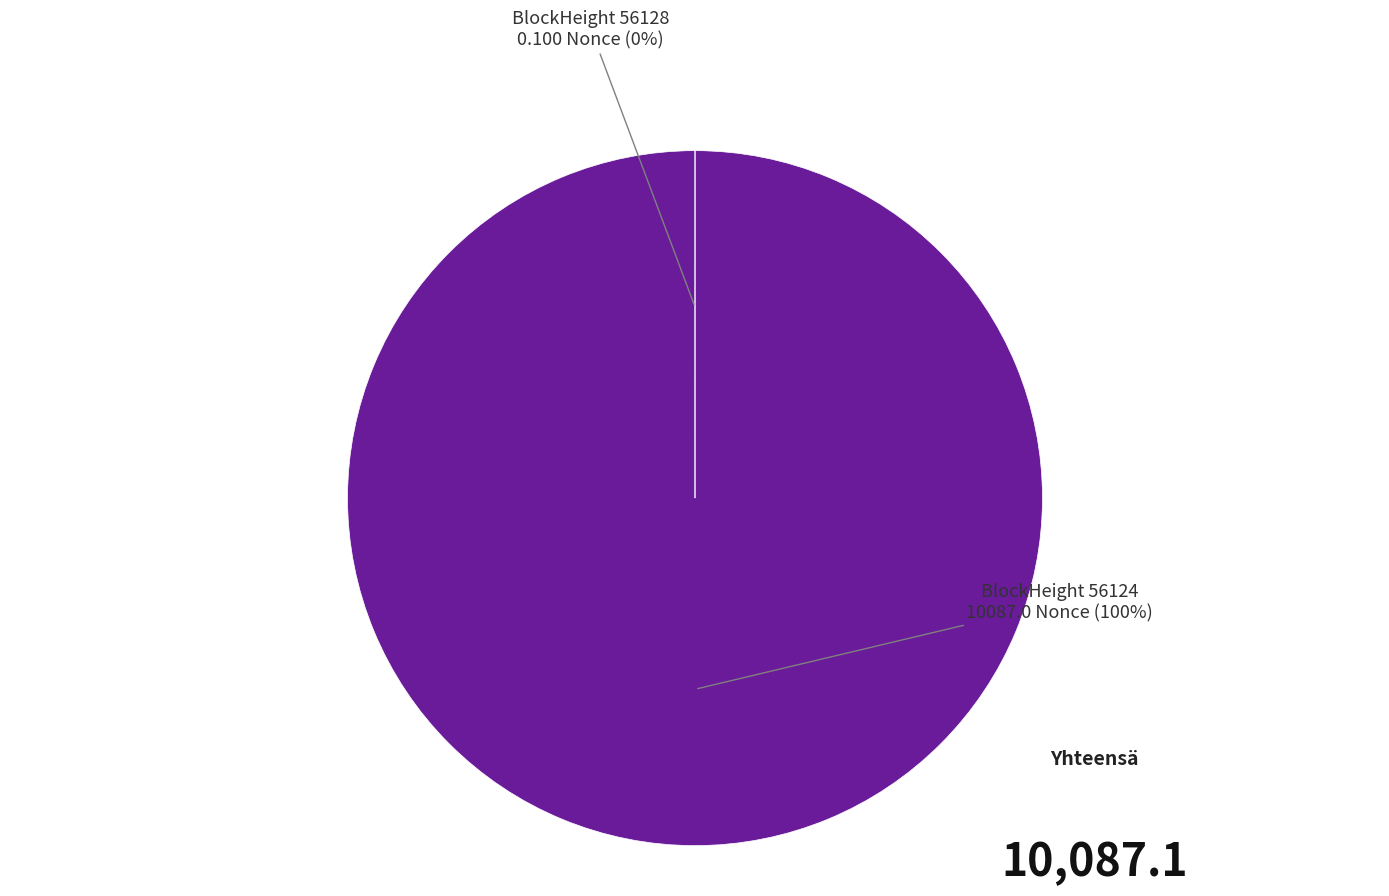

True or false: BlockHeight 56124 accounts for 90% of the total.

False